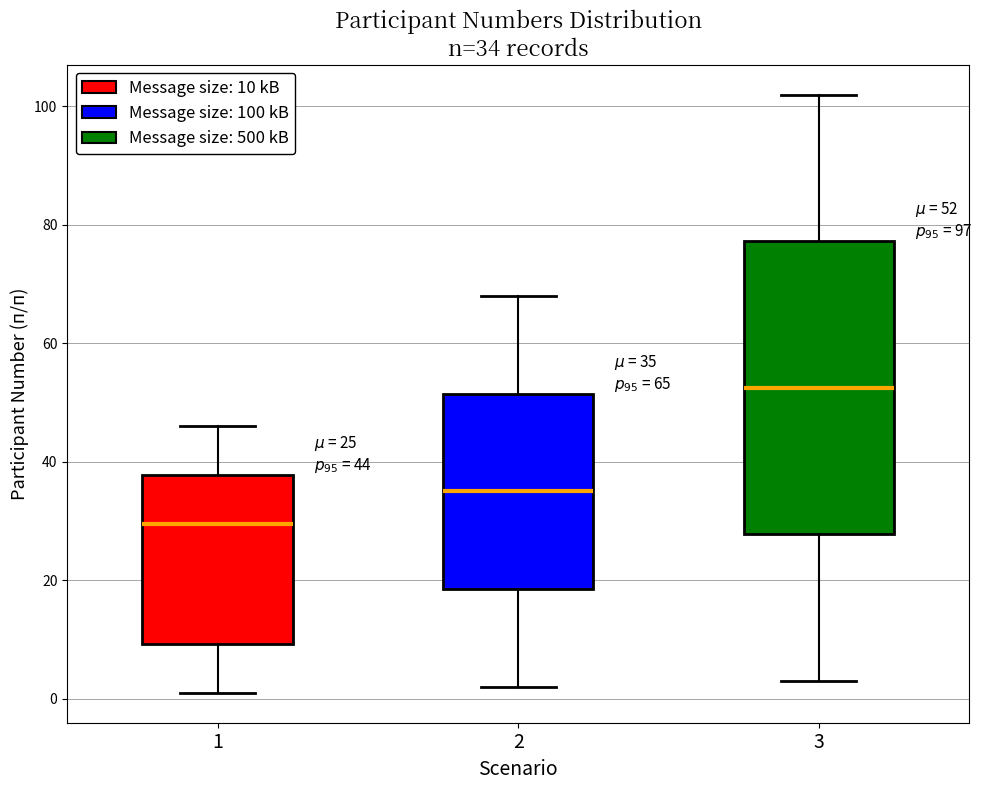

Which box is the tallest, from its lower edge to its upper edge?

3